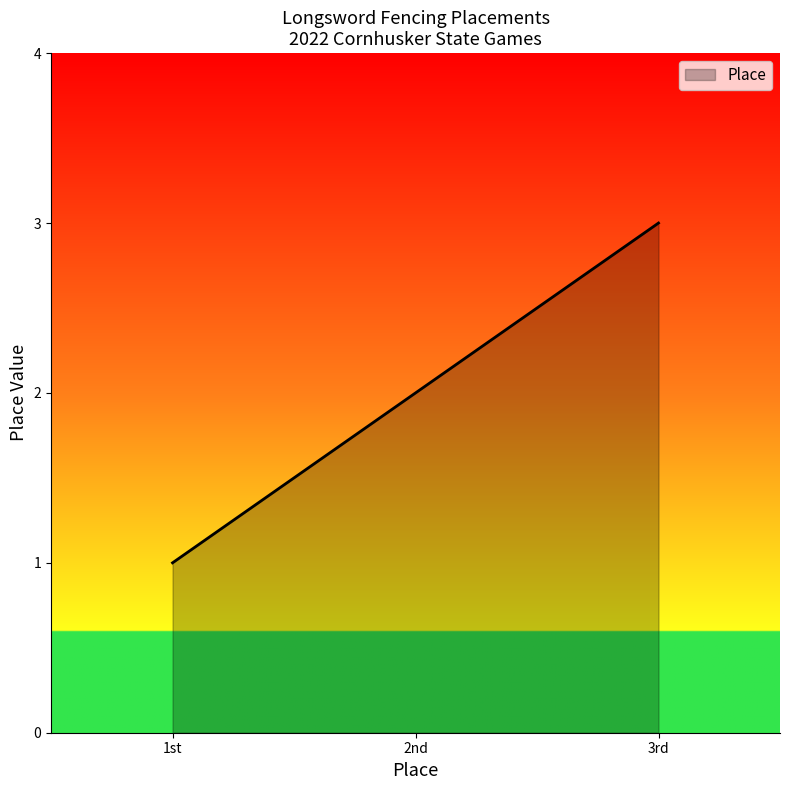

How many values are below 2?

1